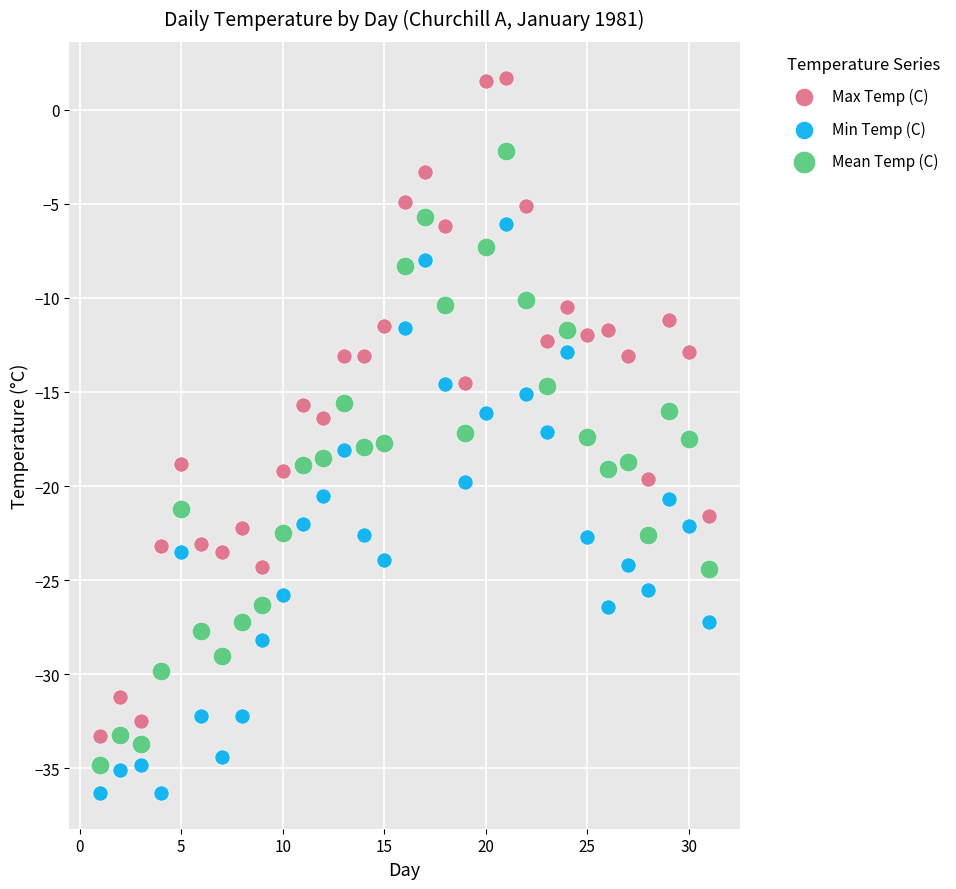

What are all the series names shown in the legend?

Max Temp (C), Min Temp (C), Mean Temp (C)